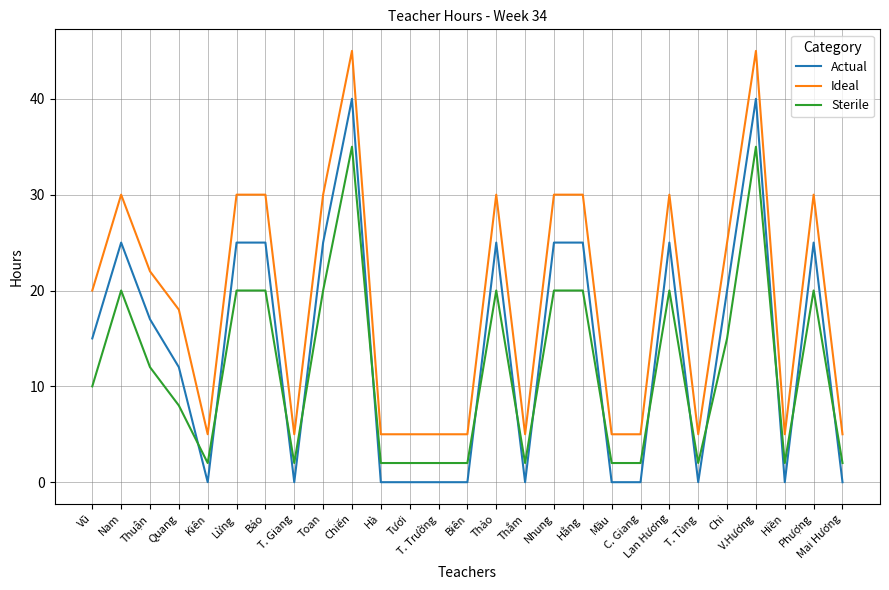

List the series in order of their overall mean, highest first.

Ideal, Actual, Sterile